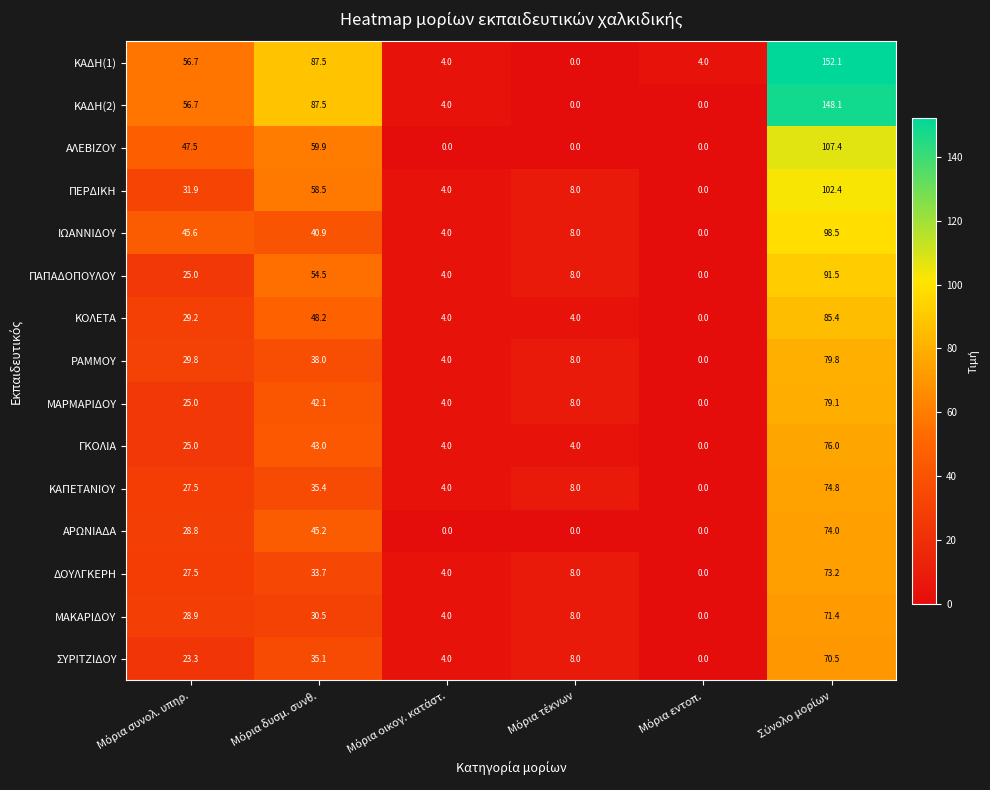

Which series has the widest spread of values?

ΚΑΔΗ(1)